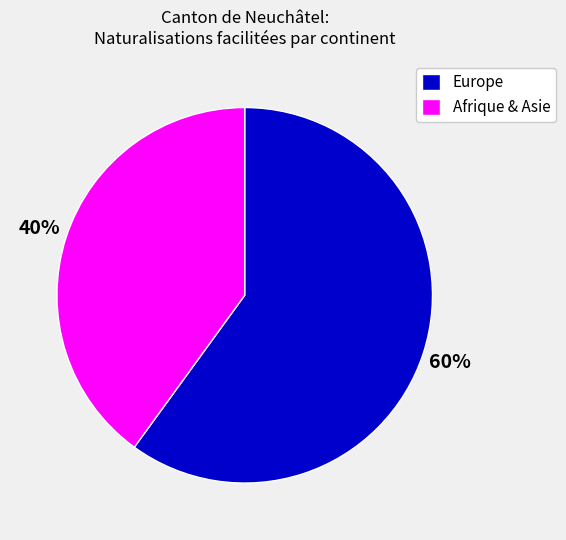

Which has a higher value, Europe or Afrique & Asie?

Europe